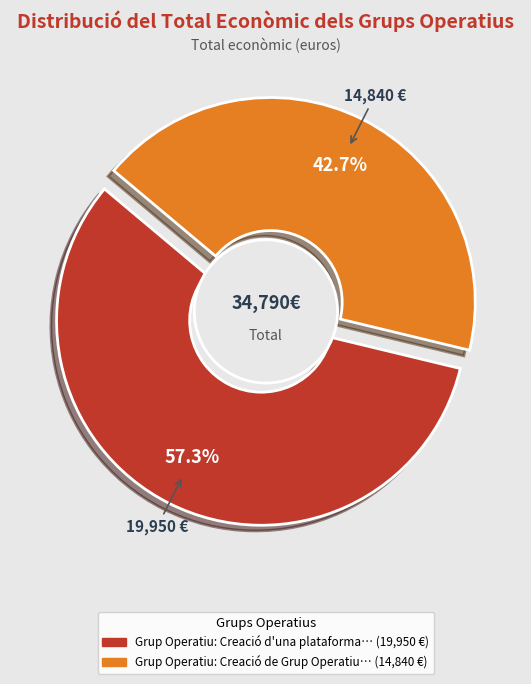

True or false: Grup Operatiu: Creació de Grup Operatiu accounts for 29% of the total.

False